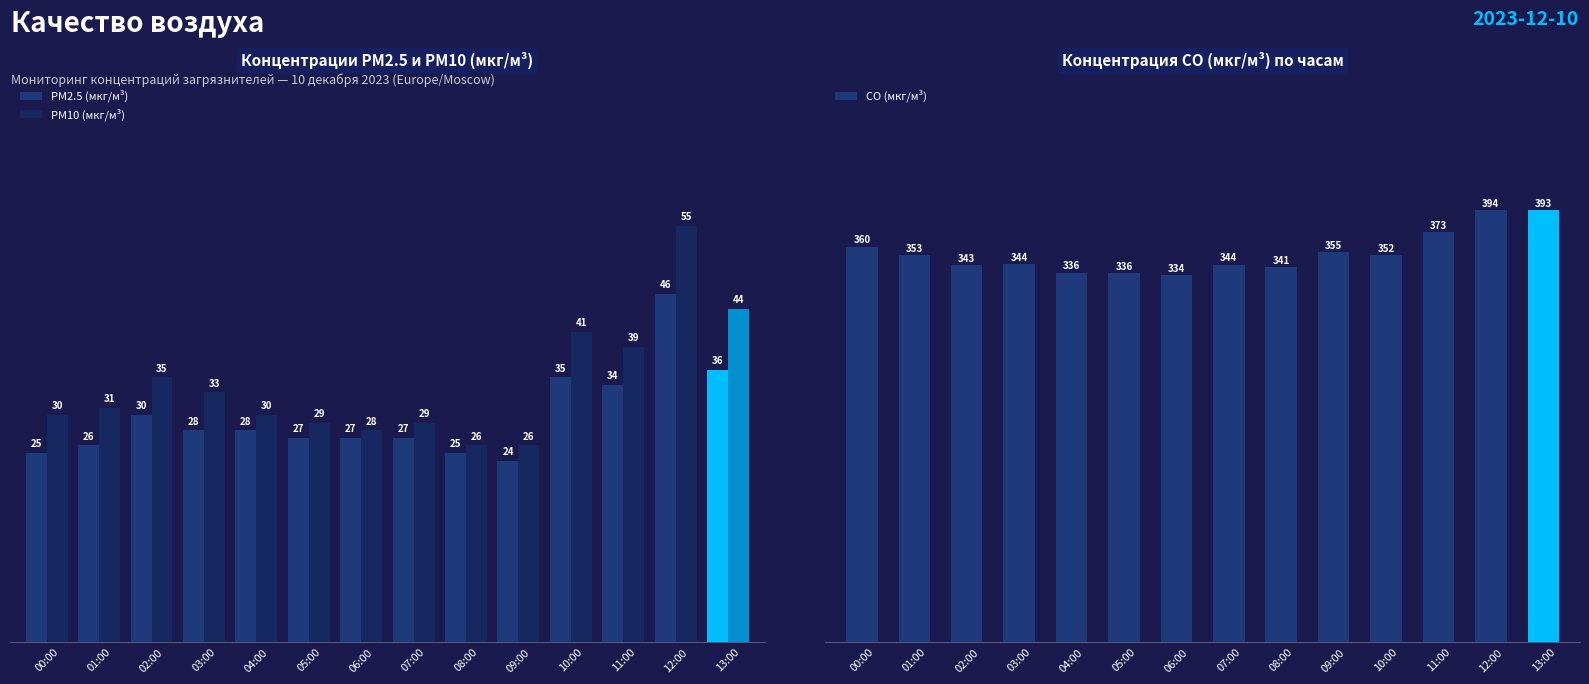

What is the maximum value shown in the chart?

394.0